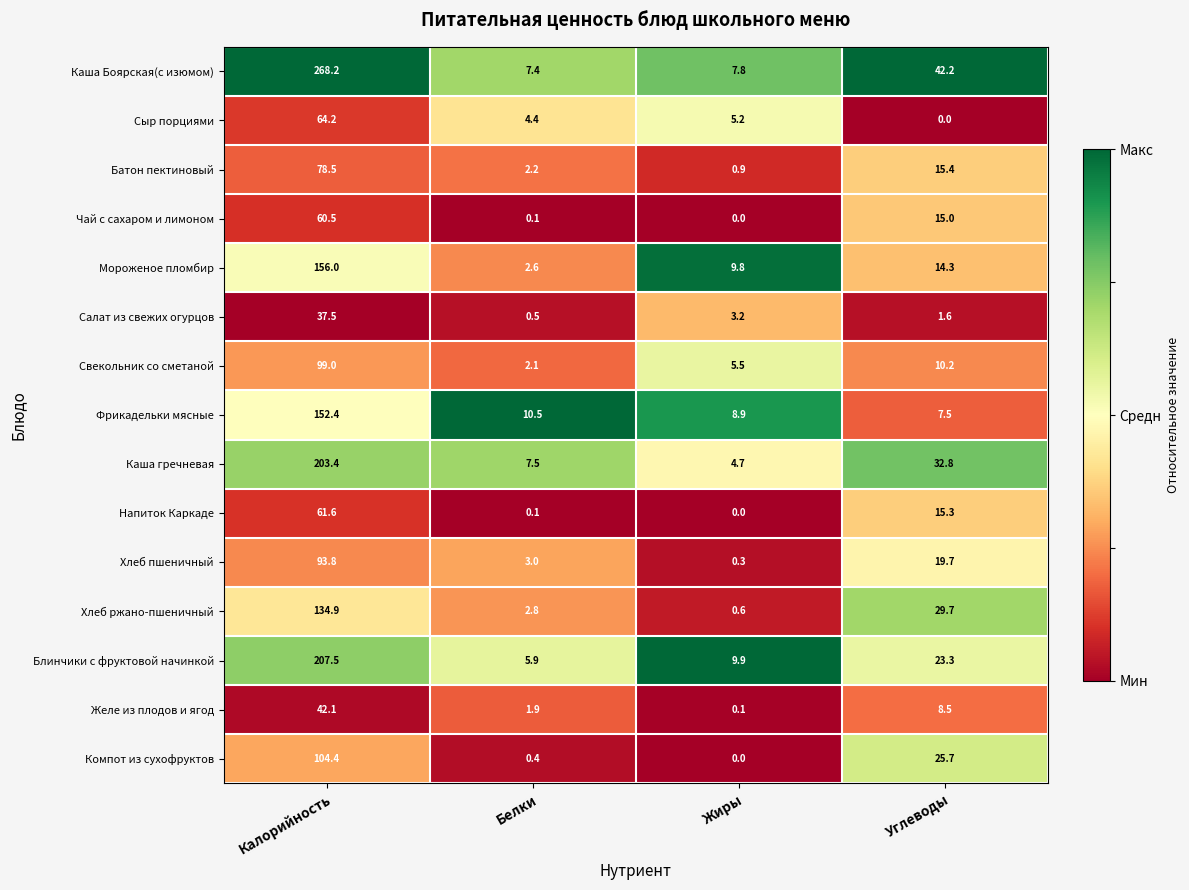

Is it true that Желе из плодов и ягод equals 62.7 at Калорийность?

False